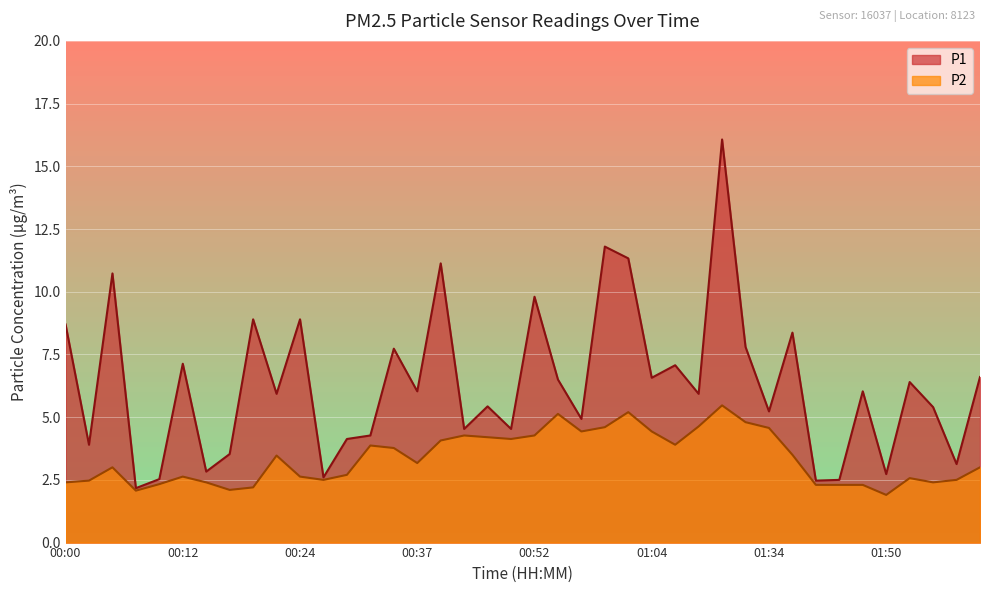

At which label is P2 closest to 3?

00:05